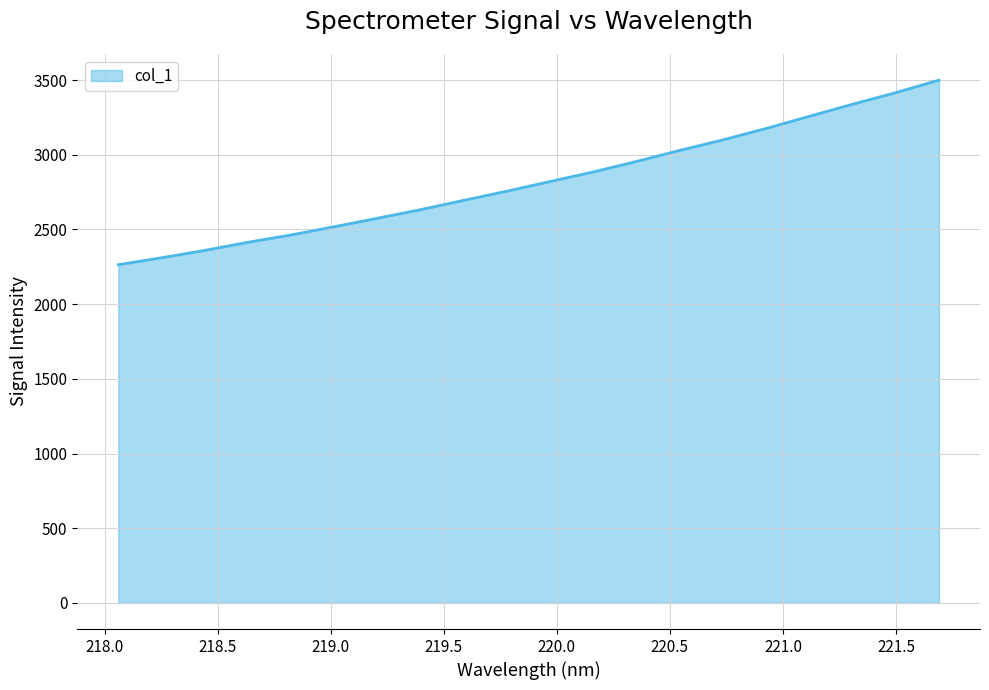

What is the greatest value displayed?

3499.3